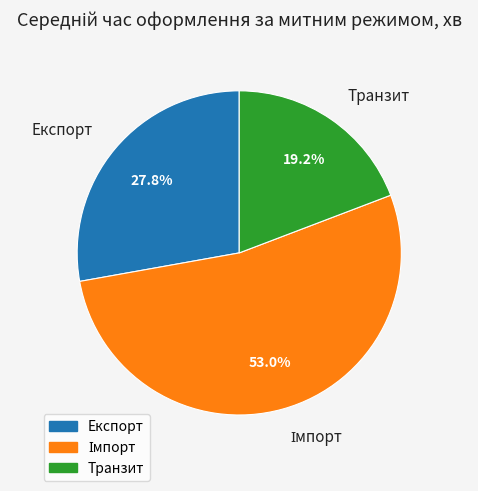

How many slices are in this pie chart?

3